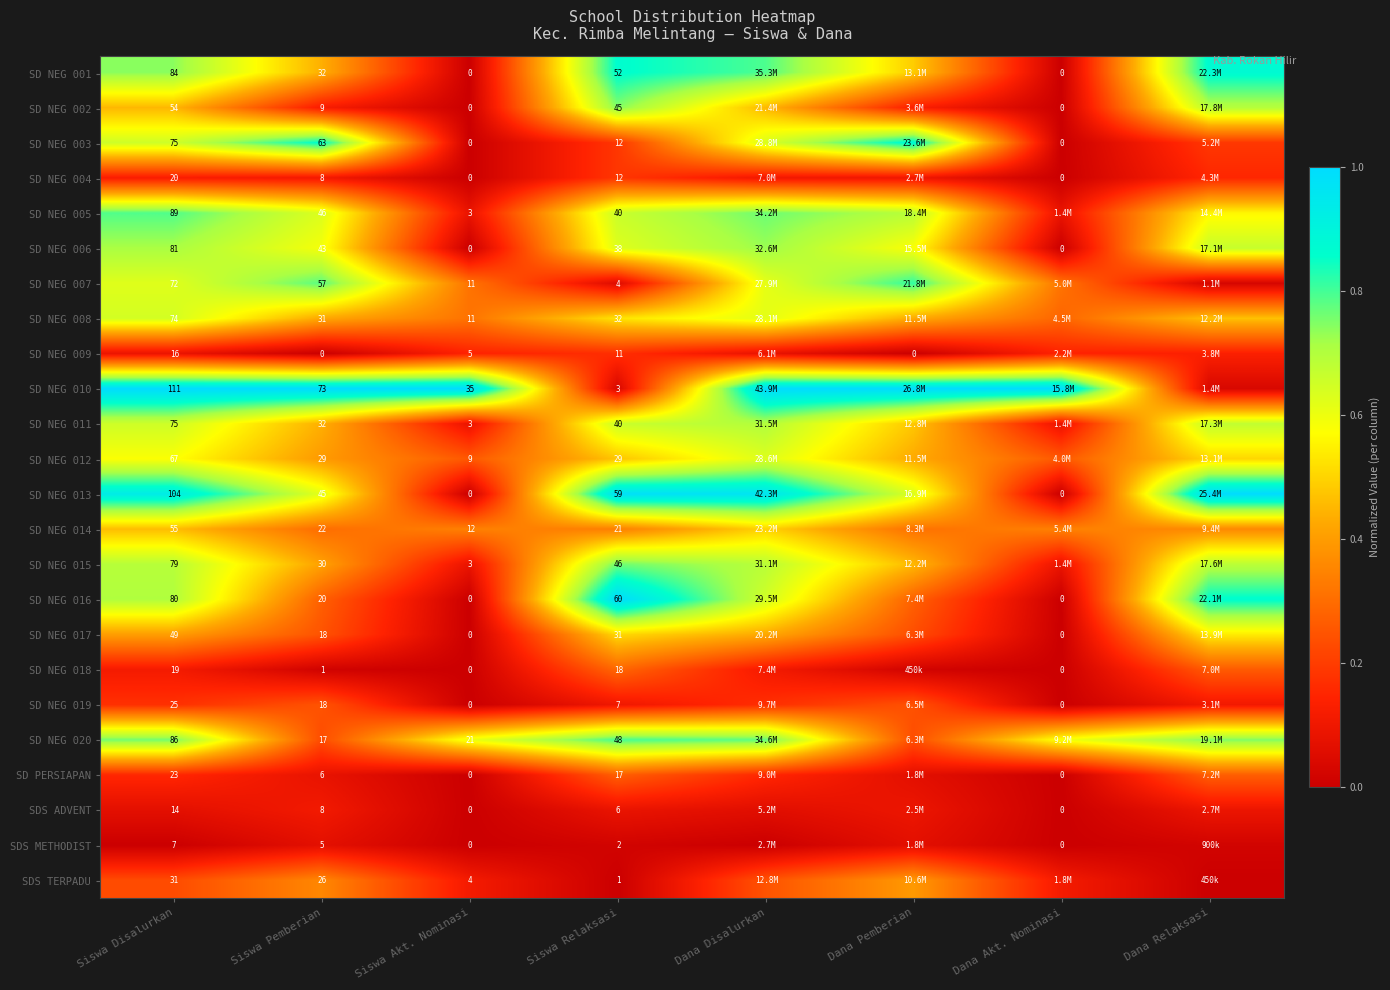

Is the value of SD PERSIAPAN at Siswa Akt. Nominasi greater than the value of SD NEG 010 at Siswa Akt. Nominasi?

No